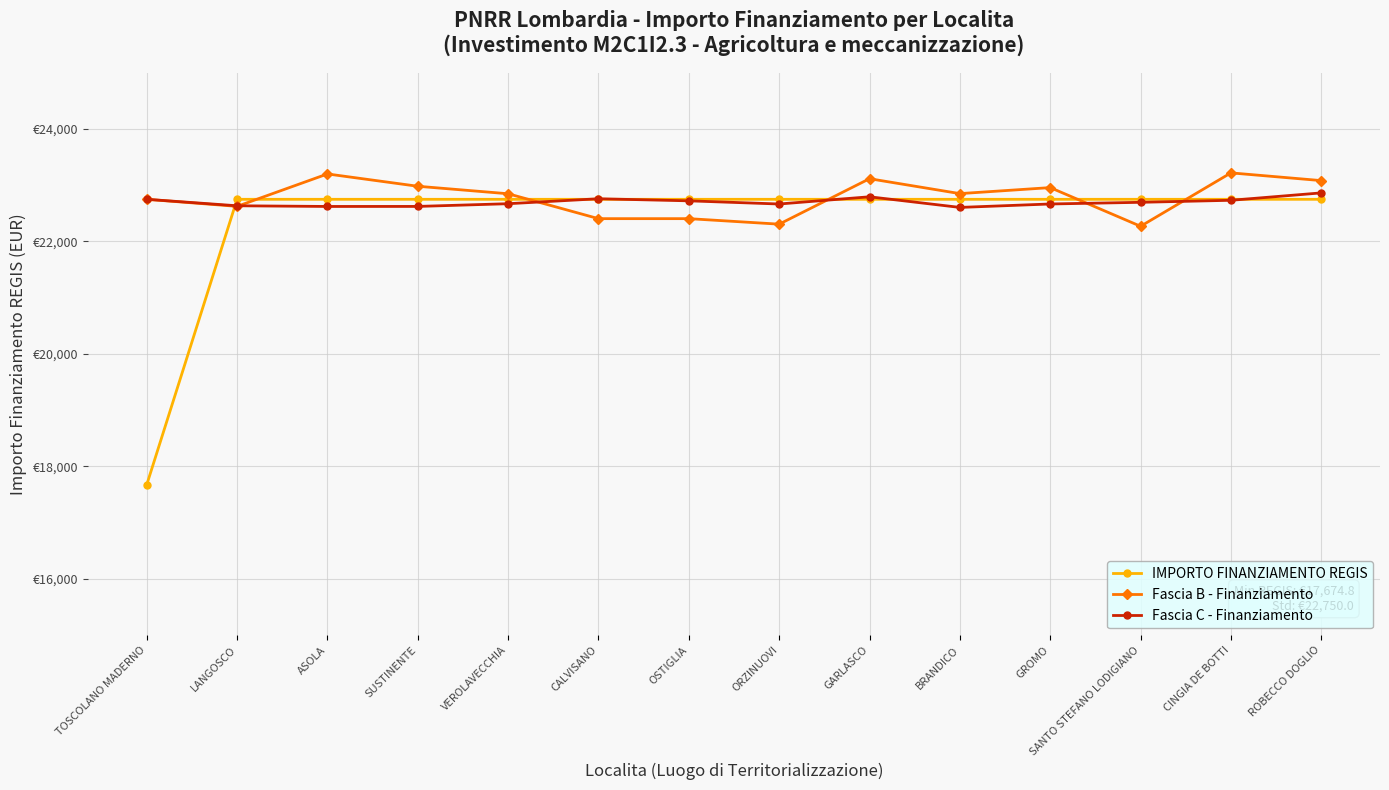

Is the value of Fascia B - Finanziamento at ORZINUOVI greater than the value of Fascia C - Finanziamento at CALVISANO?

No